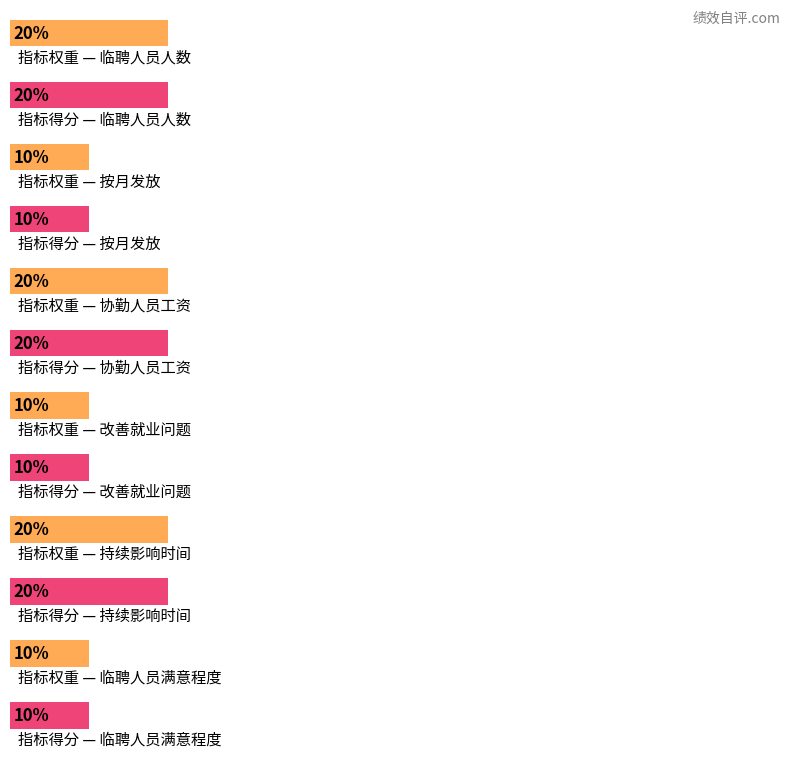

The value of 指标得分 at 按月发放 is 10. True or false?

True